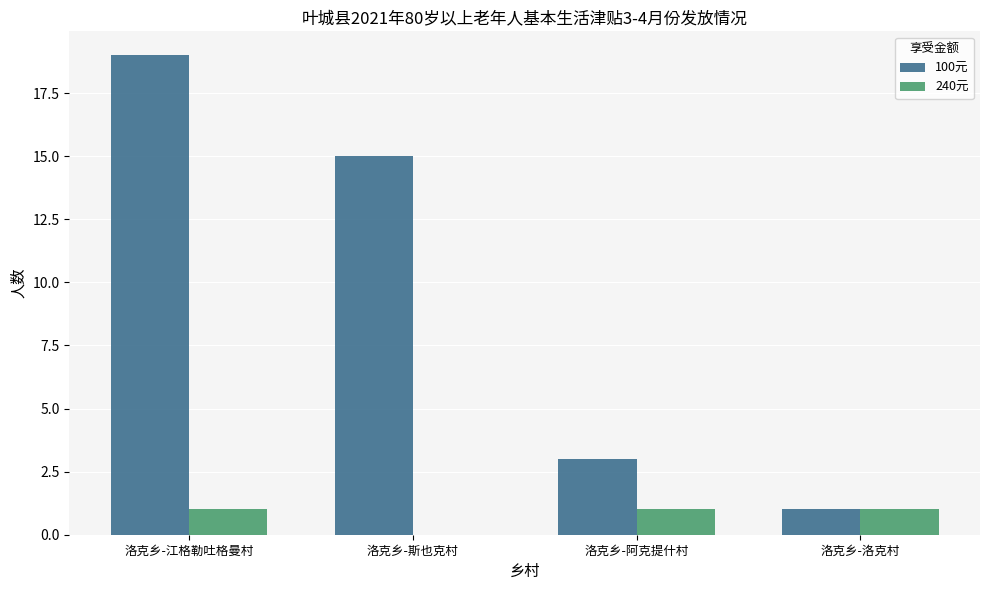

What is the sum of all 240元 values?

3